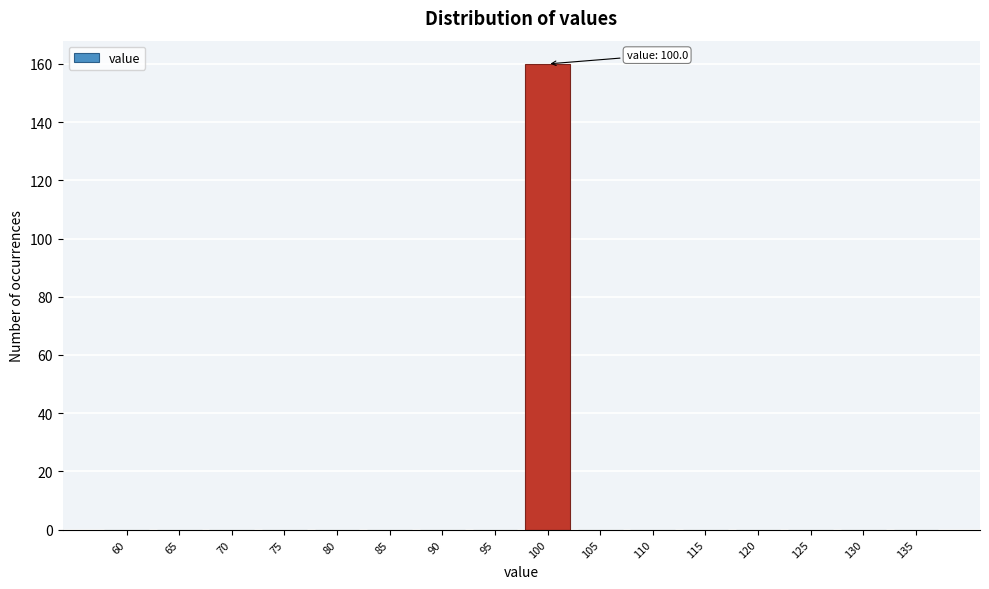

Reading left to right, extract all data points from this chart.

60=0	65=0	70=0	75=0	80=0	85=0	90=0	95=0	100=160	105=0	110=0	115=0	120=0	125=0	130=0	135=0